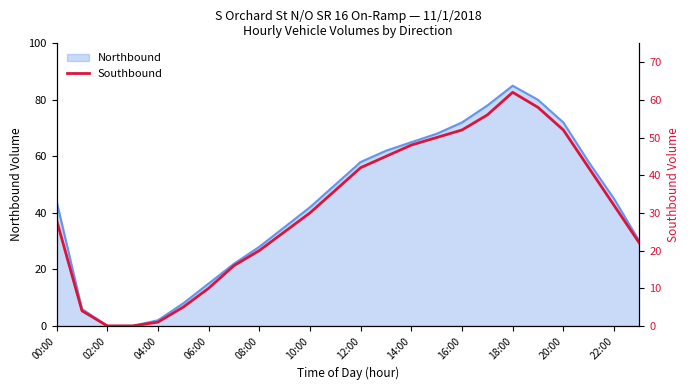

At which label does Northbound reach its peak?

18:00